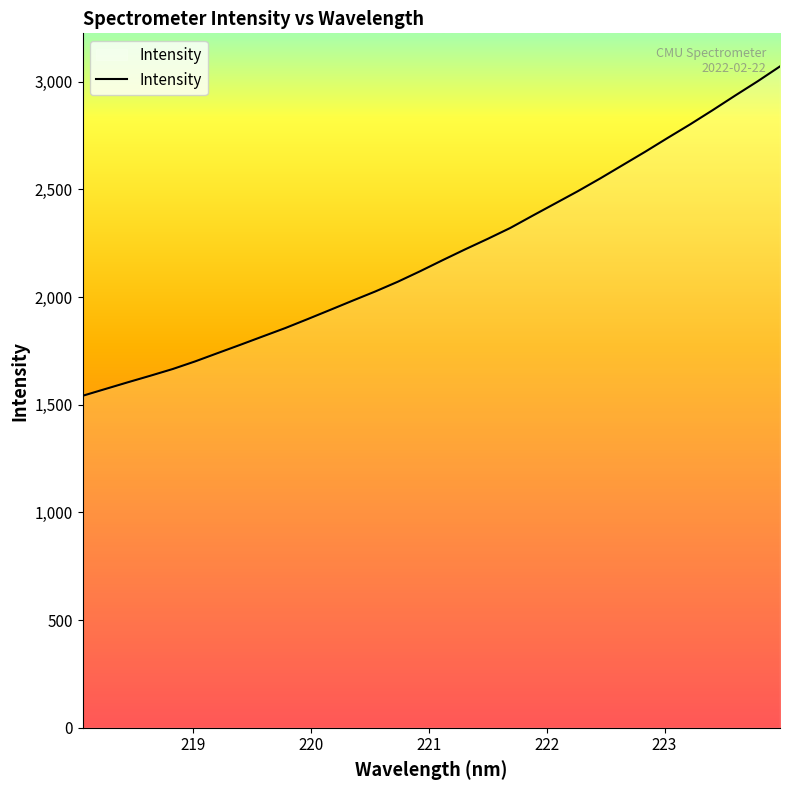

What is the maximum value shown in the chart?

3071.2